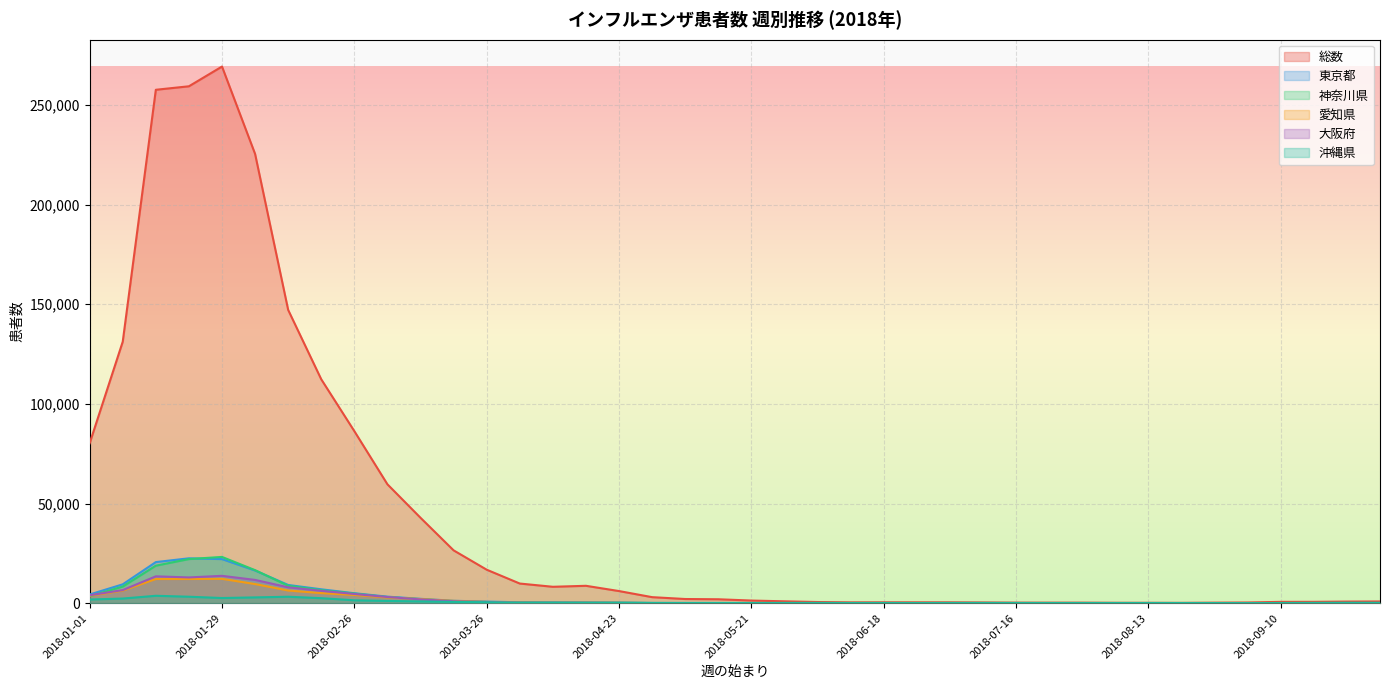

Which series has the largest range (max minus min)?

総数